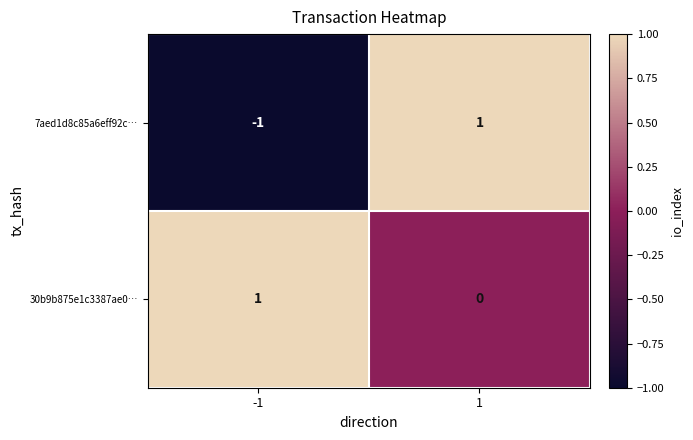

At which category is the sum across all series the highest?

1